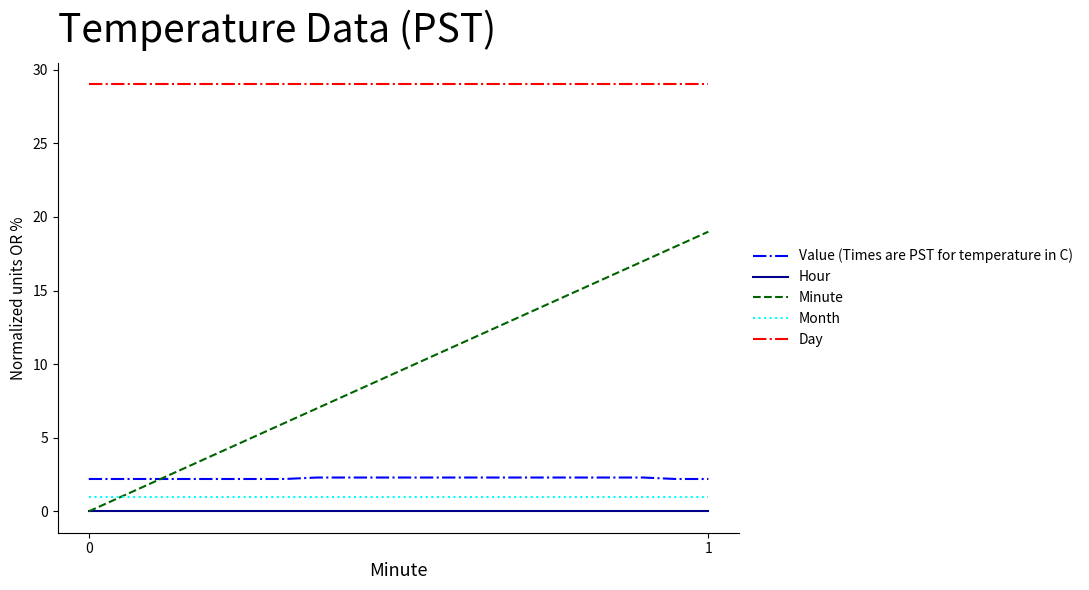

Which series has the largest total across all categories?

Day